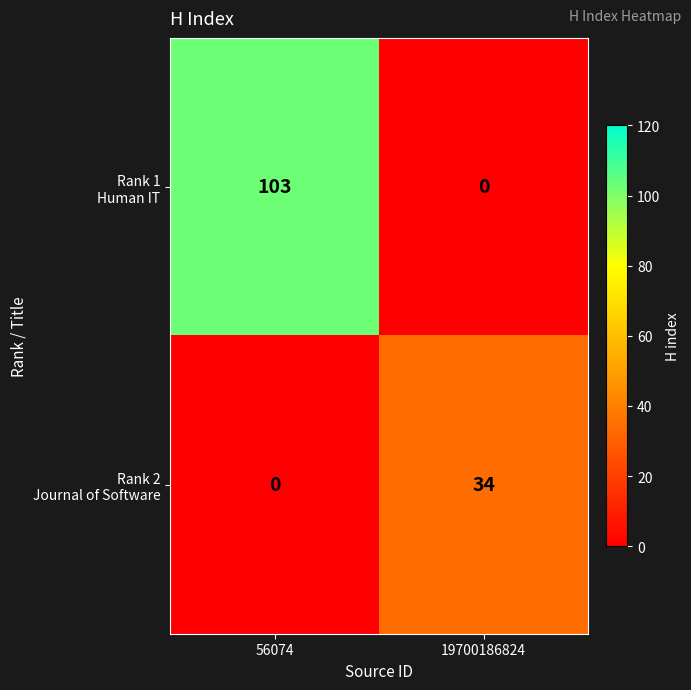

At which category does the chart reach its peak across all series?

56074